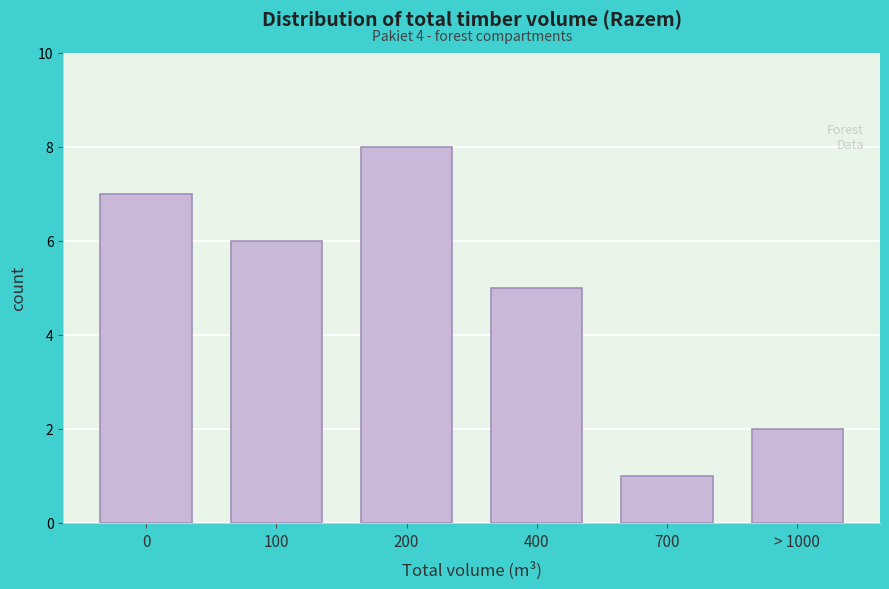

Reading left to right, extract all data points from this chart.

0=7	100=6	200=8	400=5	700=1	> 1000=2